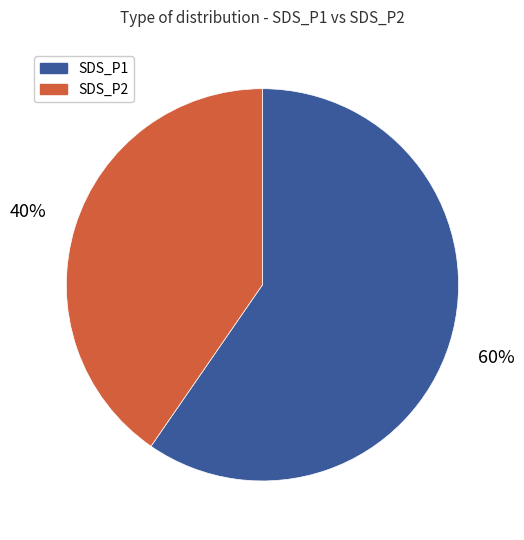

Is the sum of SDS_P2 and SDS_P1 greater than half?

Yes